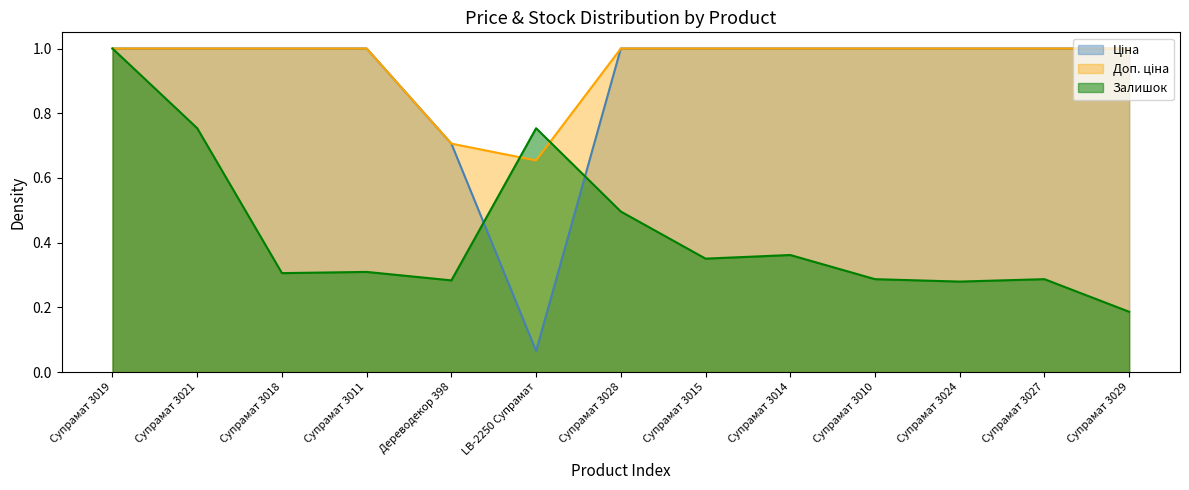

Is the value of Залишок at LB-2250 Супрамат greater than the value of Доп. ціна at Супрамат 3024?

No